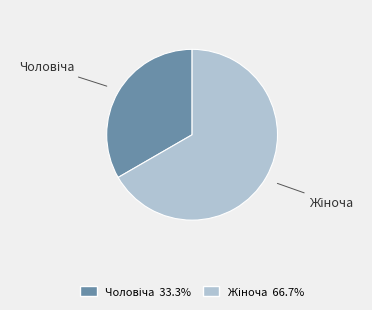

Is there a majority slice in this chart?

Yes